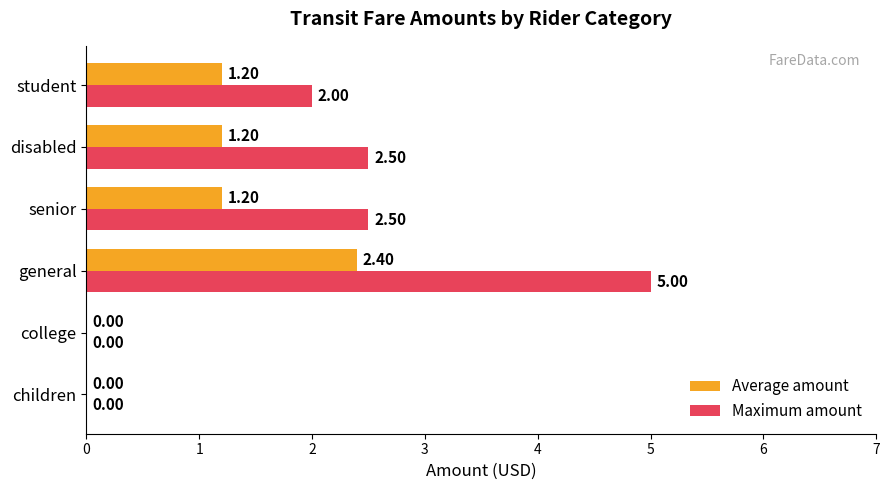

Which series has the widest spread of values?

Maximum amount